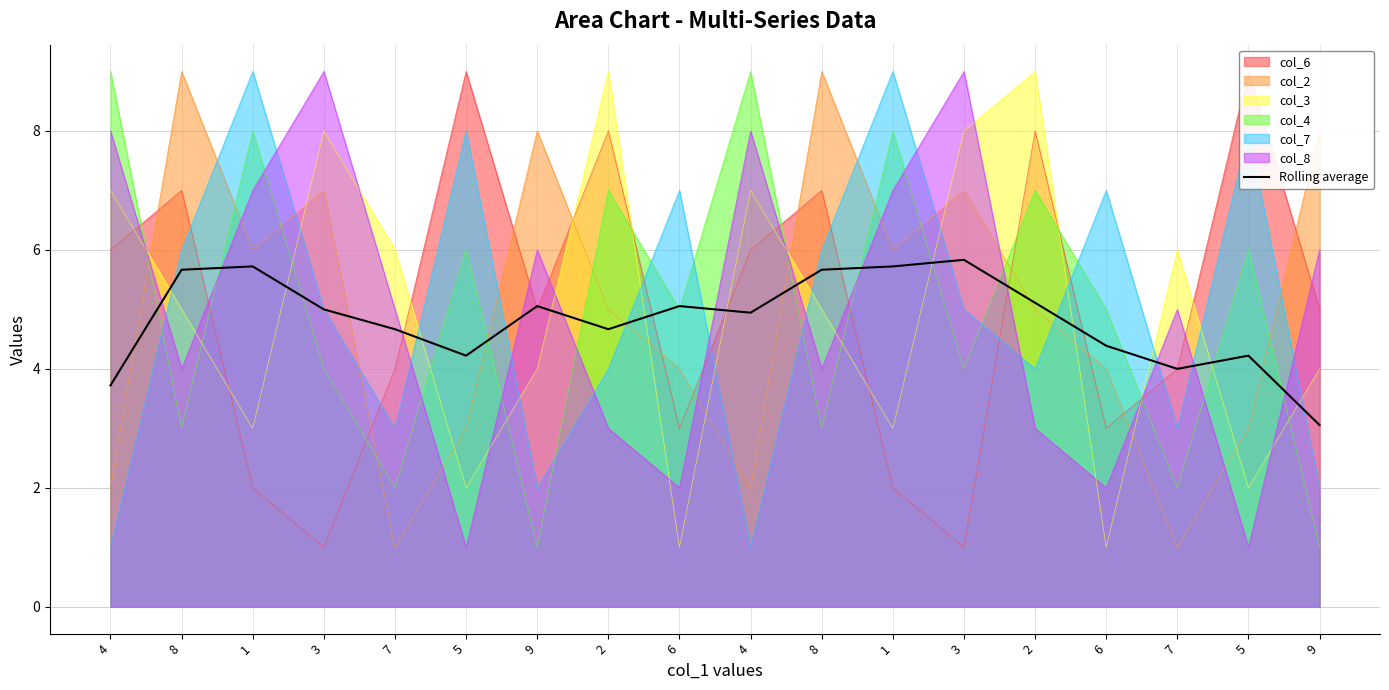

What is the change in value from 7 to 2?

+0.4